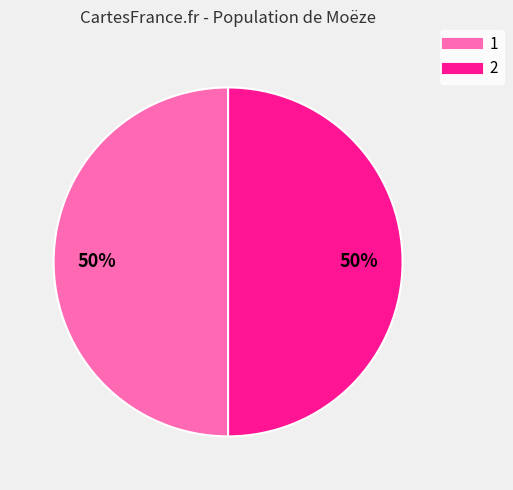

Approximately how many times larger is the value at 1 compared to 2?

1.0